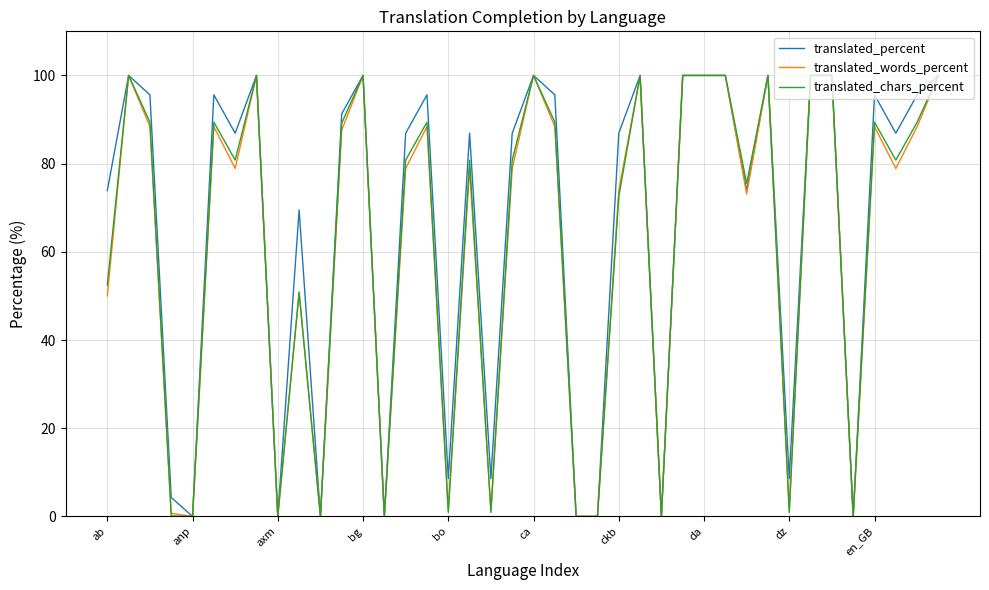

Does the chart display data point markers on the line(s)?

No